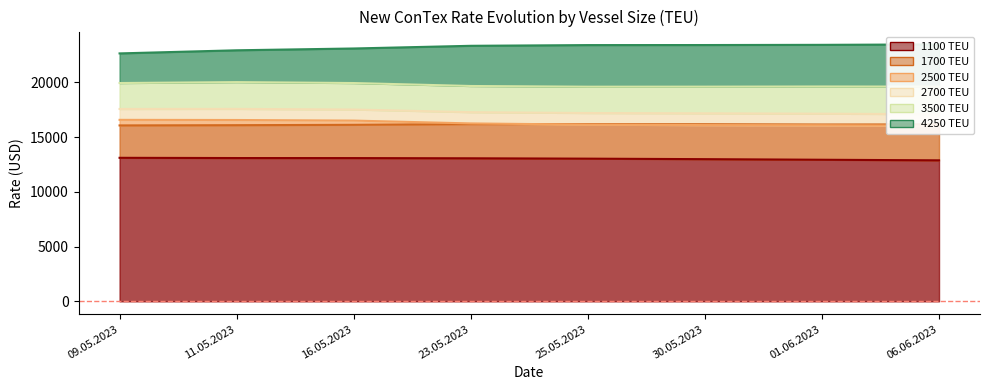

How many interior local valleys does the 3500 series have?

1